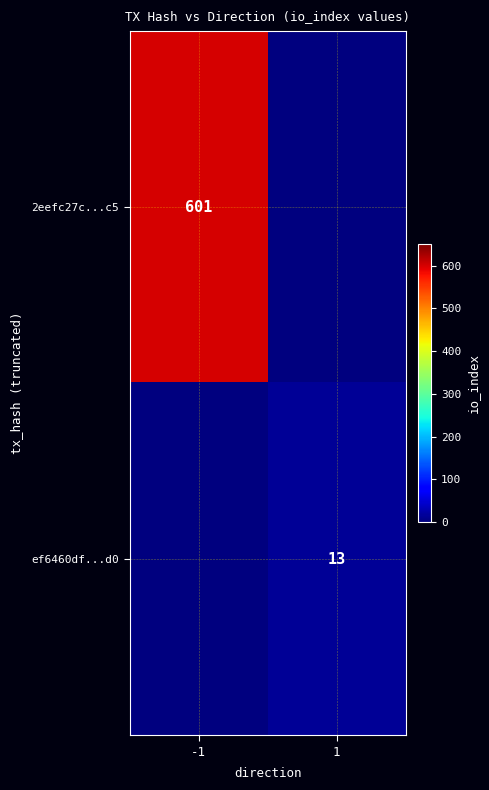

The ef6460df...d0 series shows 13 at 1. True or false?

True